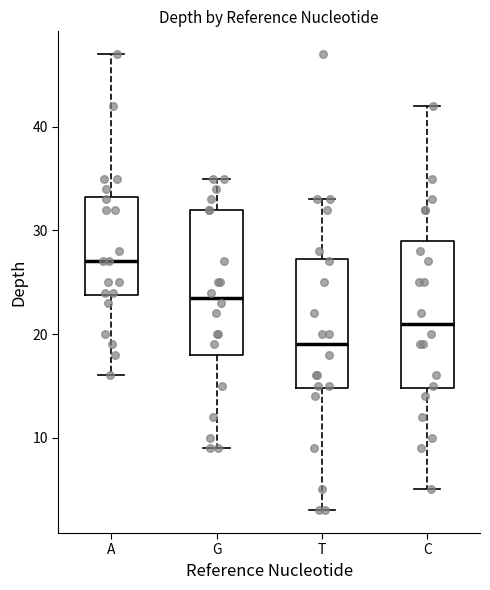

Where is the lower edge of the box for C on the y-axis? The values are not printed on the chart, so give them approximately, as read against the axis.

15